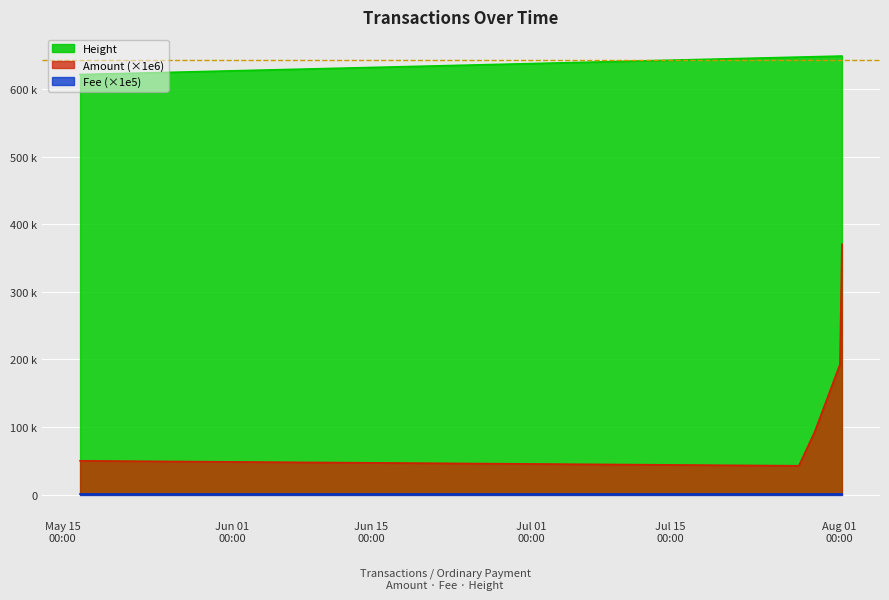

What is the difference between the Height values at 2019-07-27 21:47:14 and 2019-08-01 00:47:11?

1473